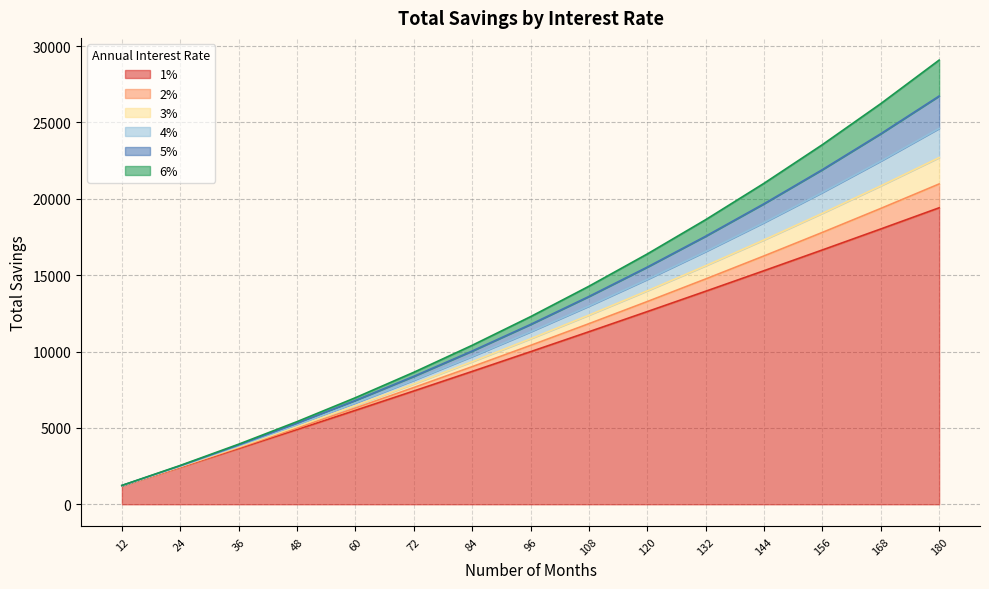

The value of 4% at 48 is 5196.0. True or false?

True